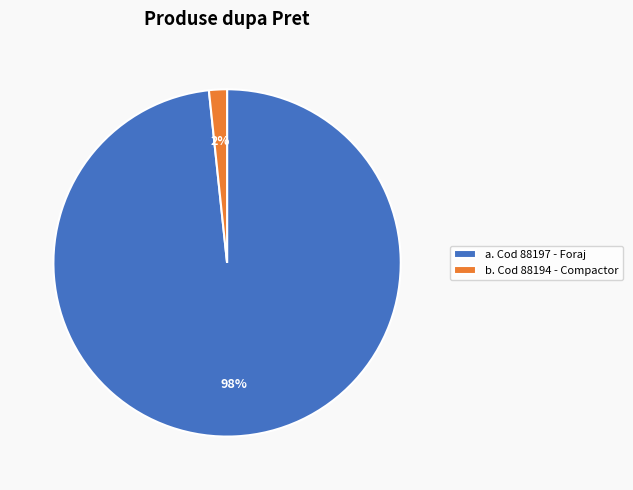

Is the sum of b. Cod 88194 - Compactor and a. Cod 88197 - Foraj greater than half?

Yes